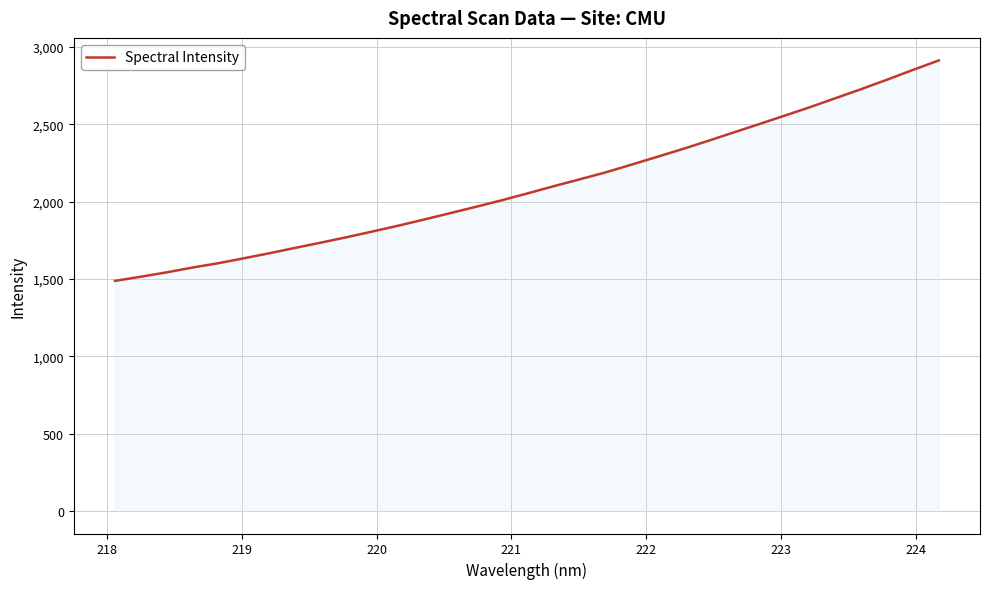

What is the minimum value shown in the chart?

1487.0